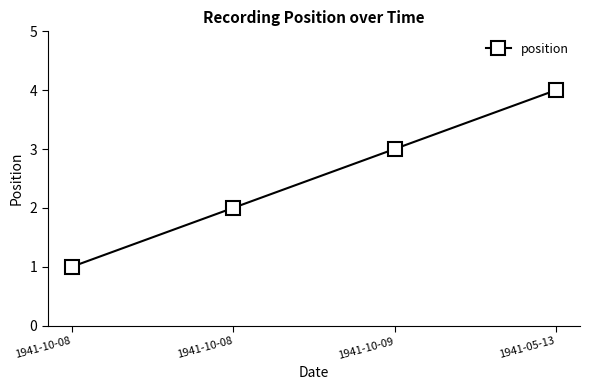

Does the chart have visible grid lines?

No